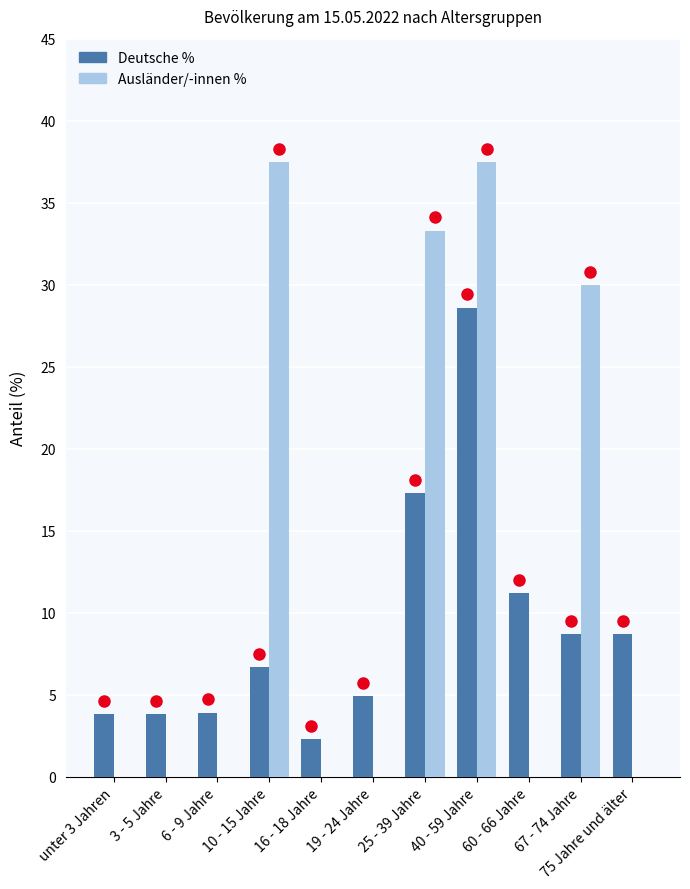

The value of Ausländer/-innen % at 67 - 74 Jahre is 30.0. True or false?

True